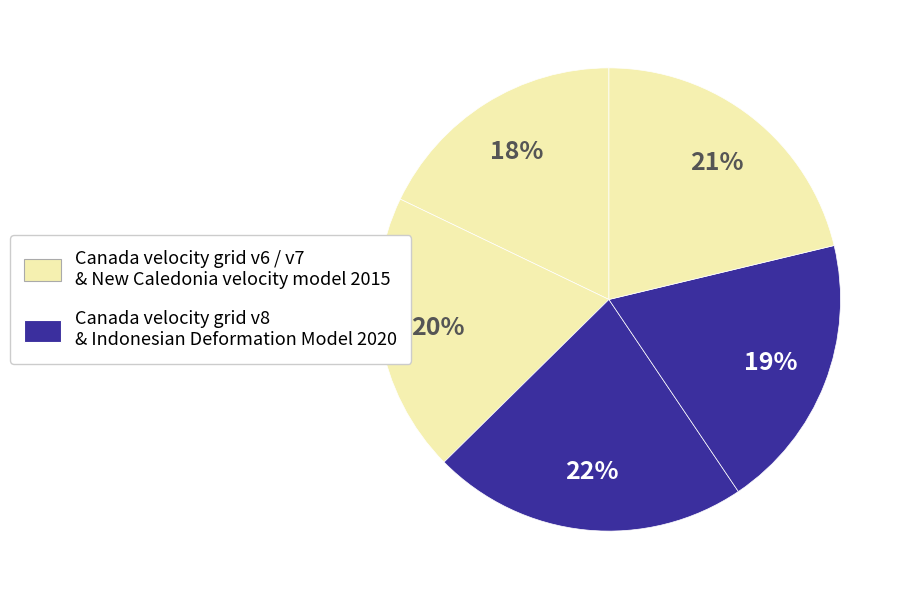

Count the number of slices in the pie.

5